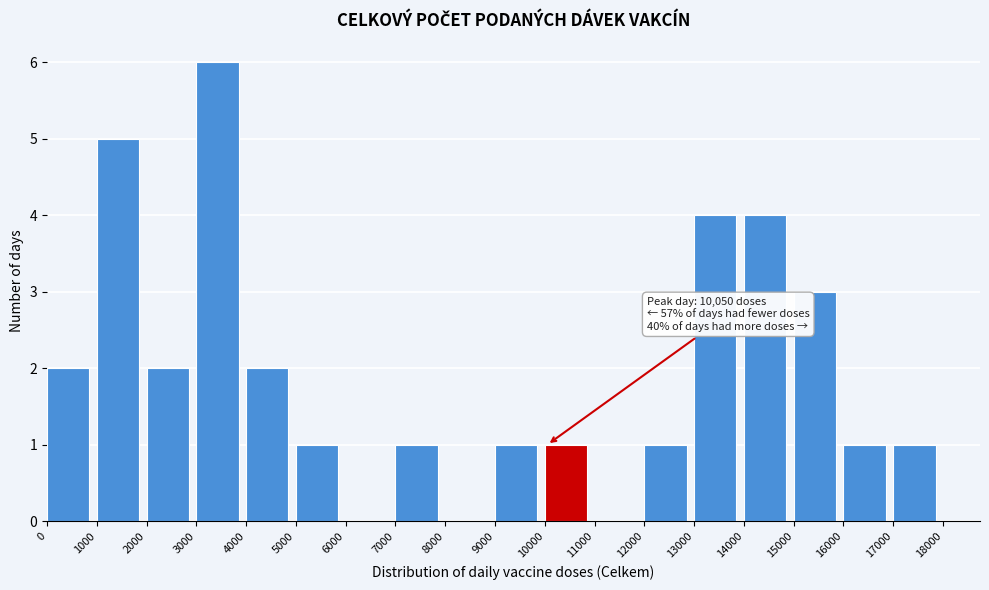

Which range on the x-axis has the tallest bar?

3000 to 4000